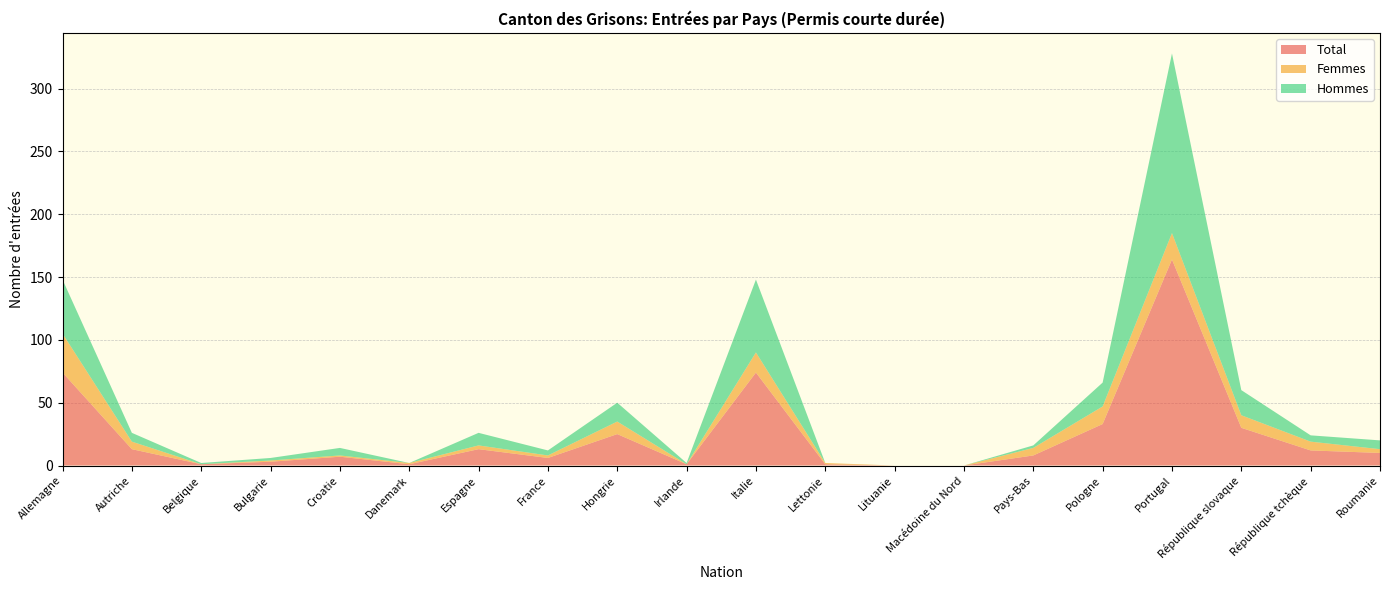

True or false: Total has a value of 30 at République slovaque.

True